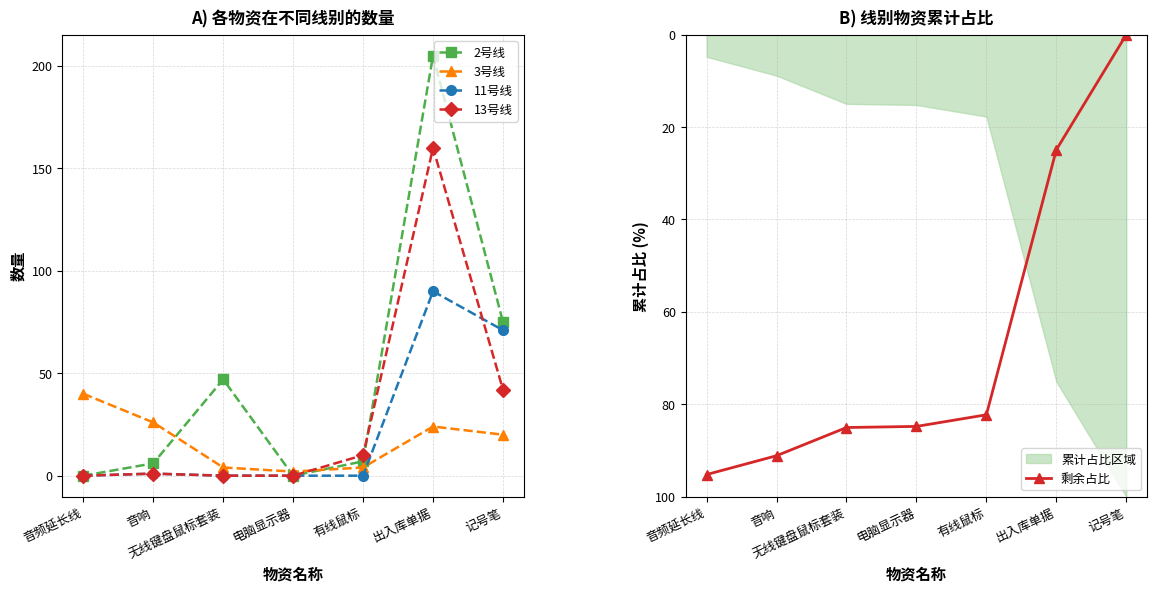

What are all the series names shown in the legend?

2号线, 3号线, 11号线, 13号线, 剩余占比